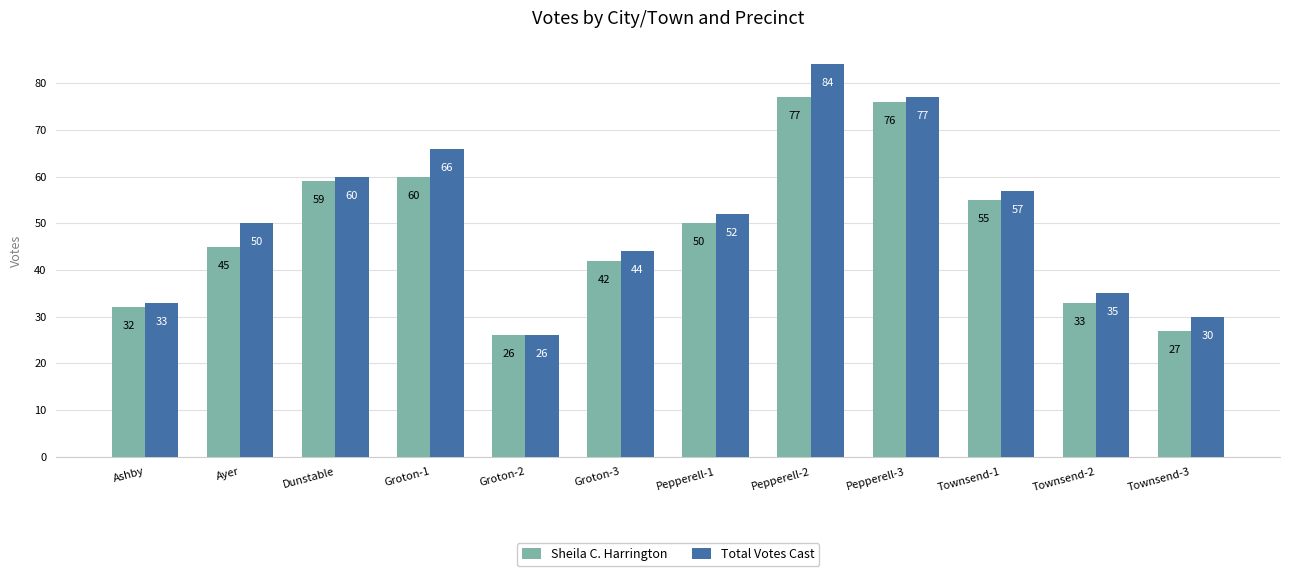

At which label does Total Votes Cast reach its minimum?

Groton-2